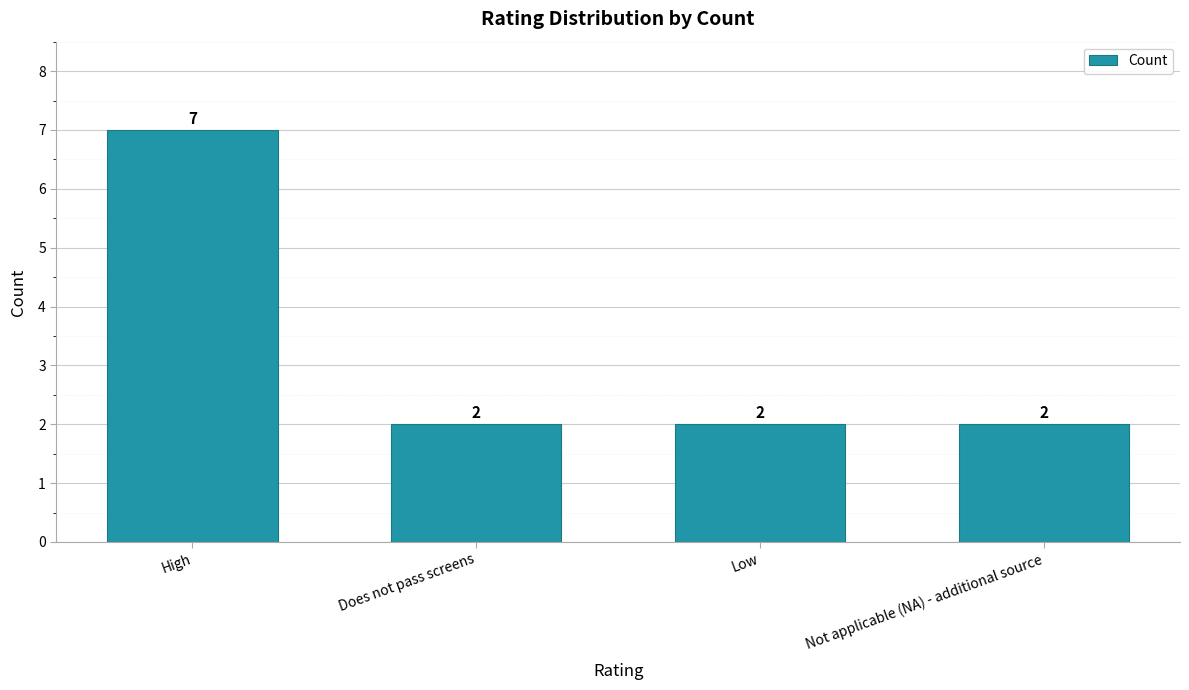

What is the sum of the values at Not applicable (NA) - additional source and Low?

4